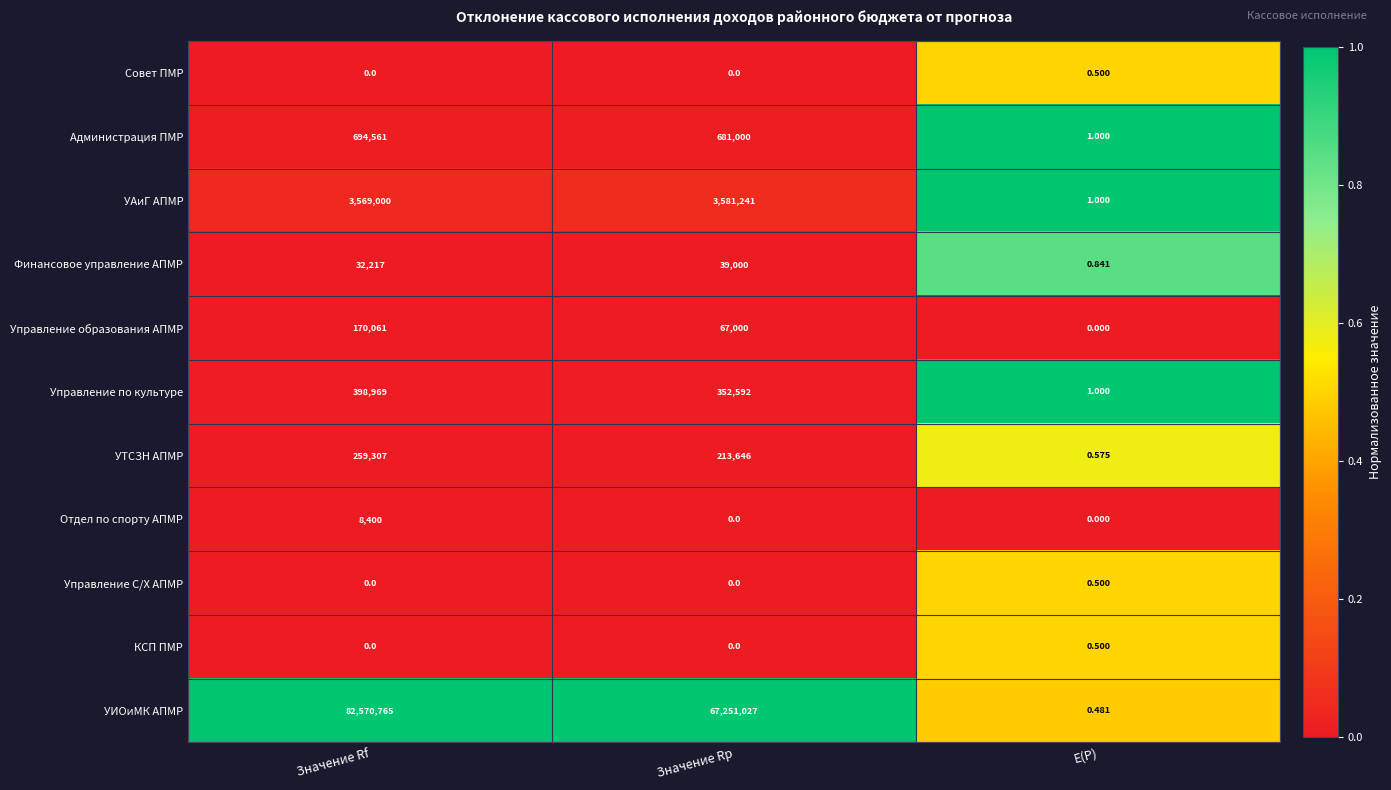

Between Значение Rf and Значение Rp, which series saw the biggest shift?

УИОиМК АПМР